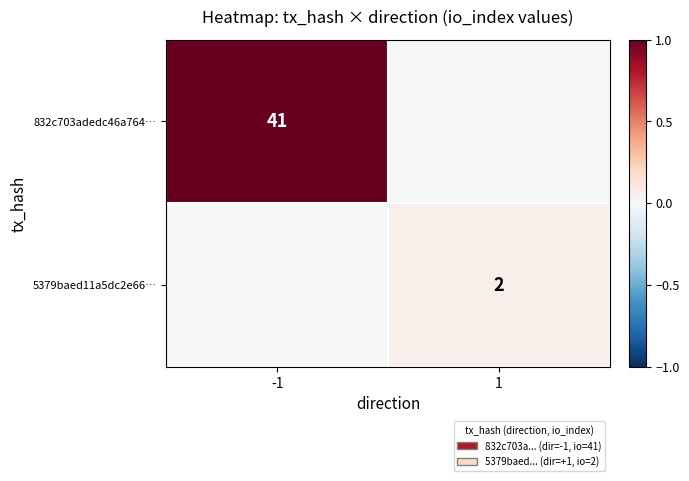

True or false: 5379baed11a5dc2e66… has a value of 2 at 1.

True